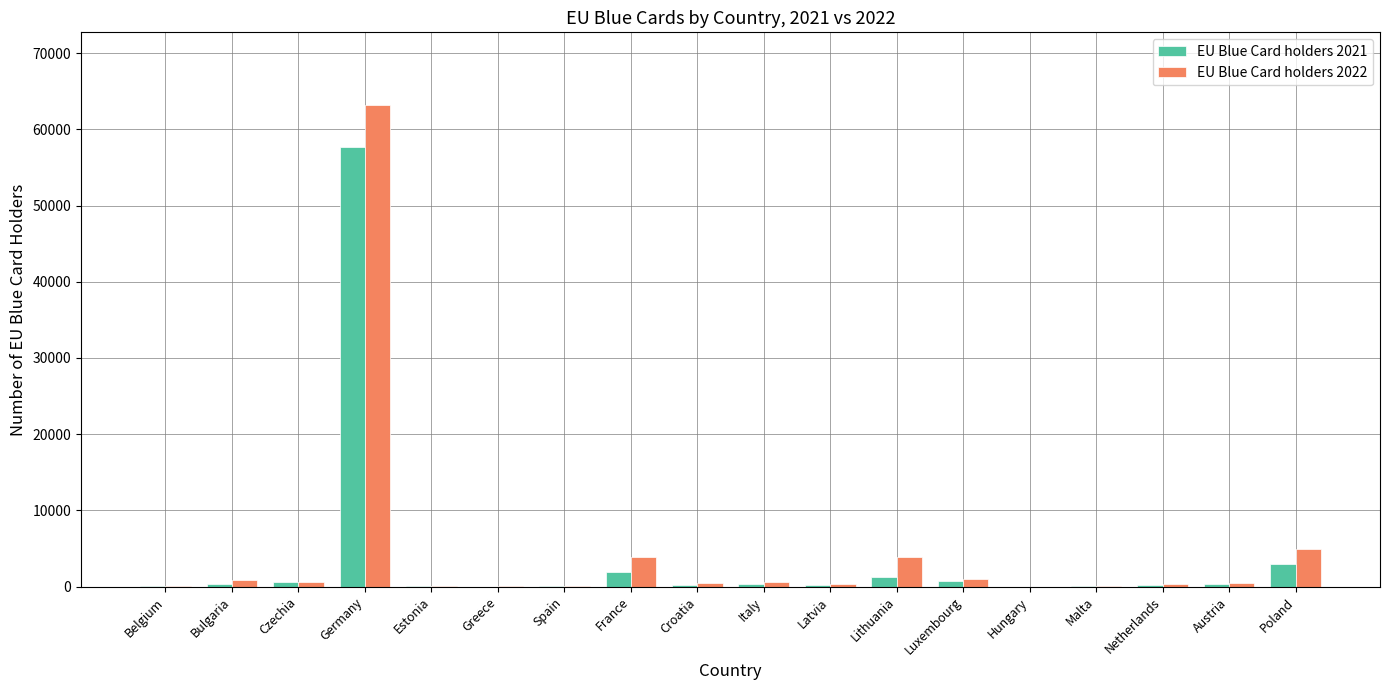

At which category is the sum across all series the highest?

Germany